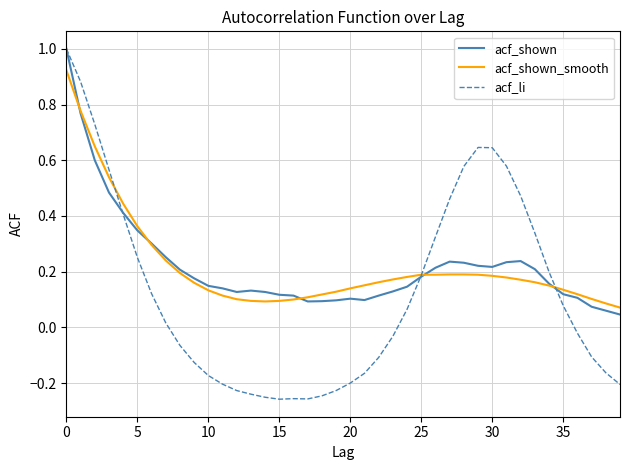

What is the sum of all acf_shown_smooth values?

8.8